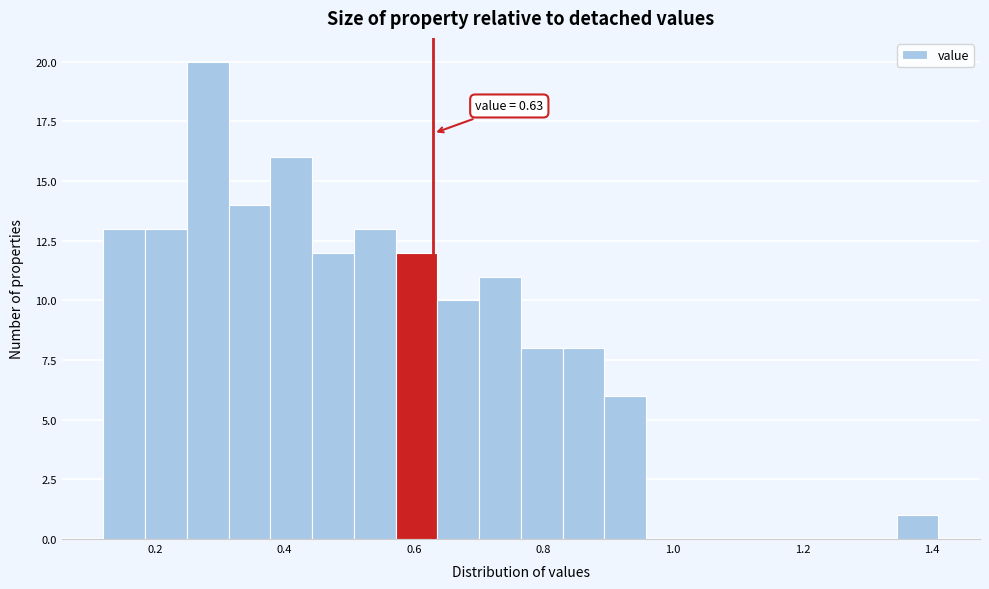

Read against the x-axis, roughly where is the centre of the tallest bar?

0.28